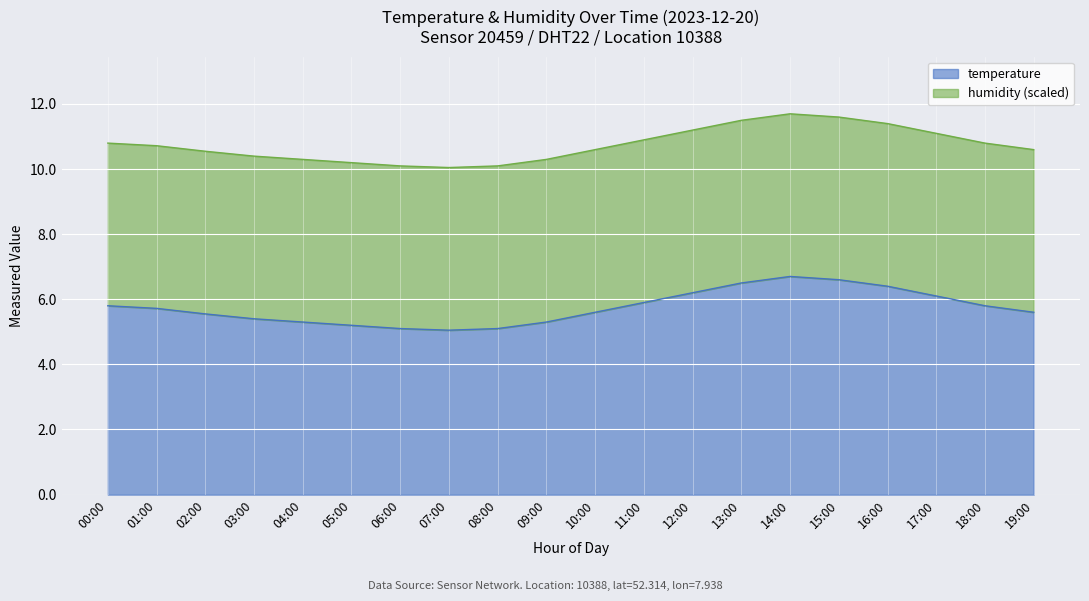

List the labels in order of value, largest first.

14:00, 15:00, 13:00, 16:00, 12:00, 17:00, 11:00, 00:00, 18:00, 01:00, 10:00, 19:00, 02:00, 03:00, 04:00, 09:00, 05:00, 06:00, 08:00, 07:00